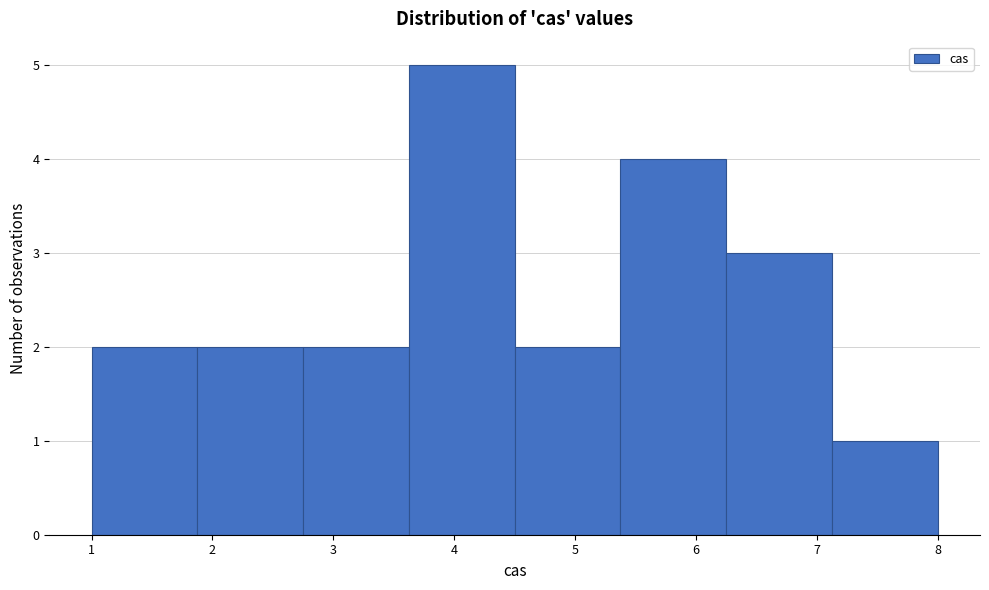

What is the height of the bar covering 3.6 to 4.5 on the x-axis? Neither the bar edges nor the heights are printed on the chart, so give them approximately, as read against the axes.

5